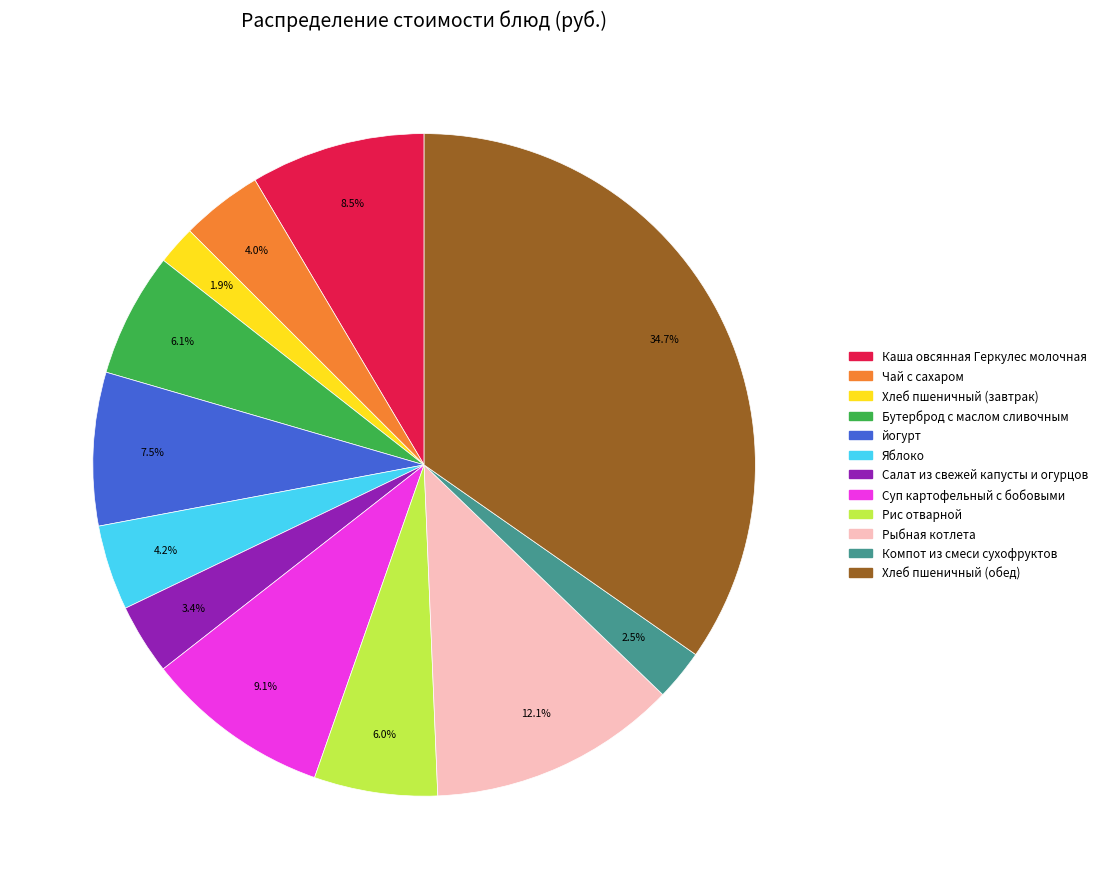

Which has a higher value, Чай с сахаром or Салат из свежей капусты и огурцов?

Чай с сахаром